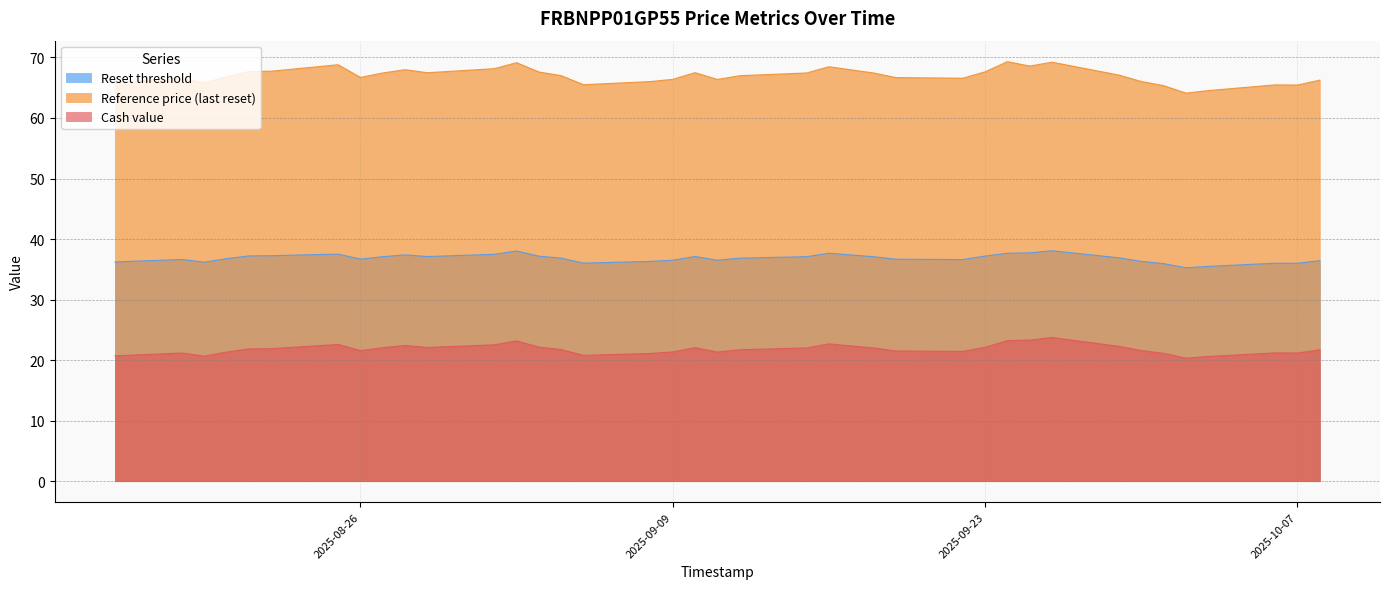

True or false: Cash value and Reference price (last reset) intersect in this chart.

False